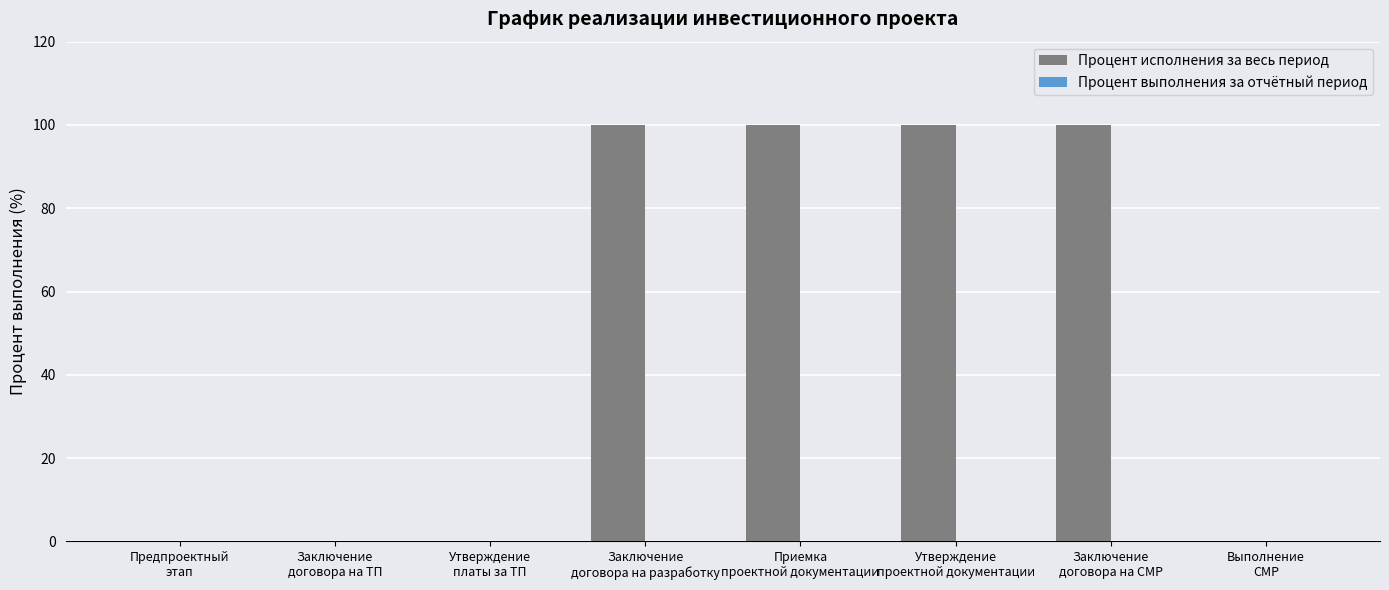

What is the greatest value displayed?

100